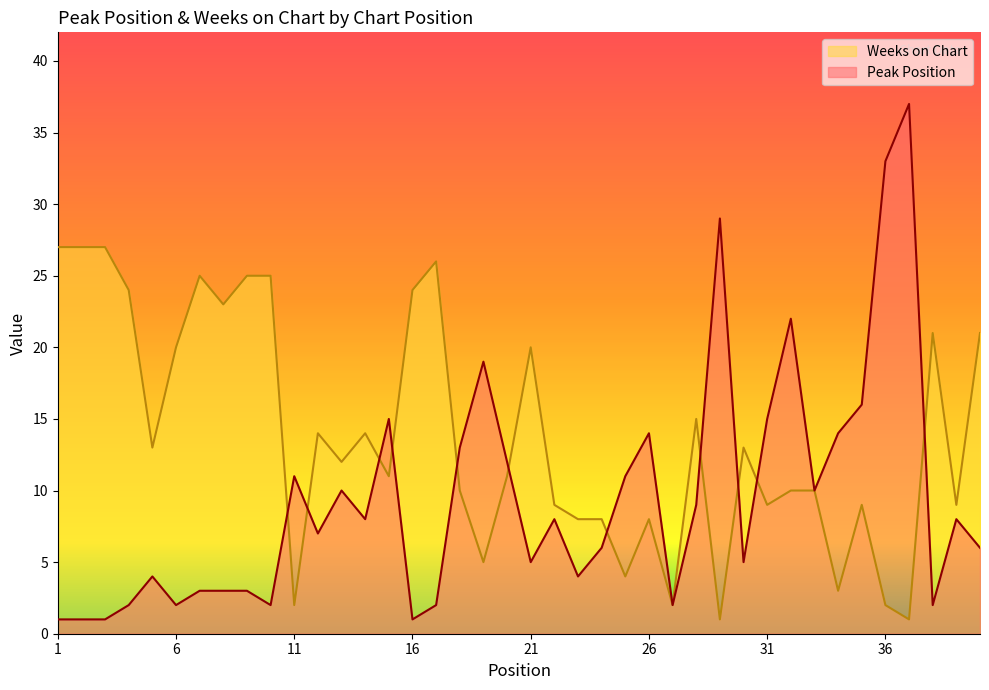

What is the difference between the maximum and second lowest values in the Peak Position series?

36